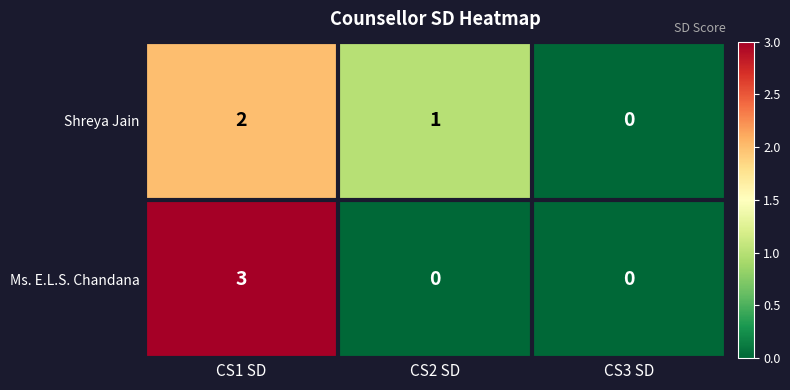

Which series has the largest range (max minus min)?

Ms. E.L.S. Chandana